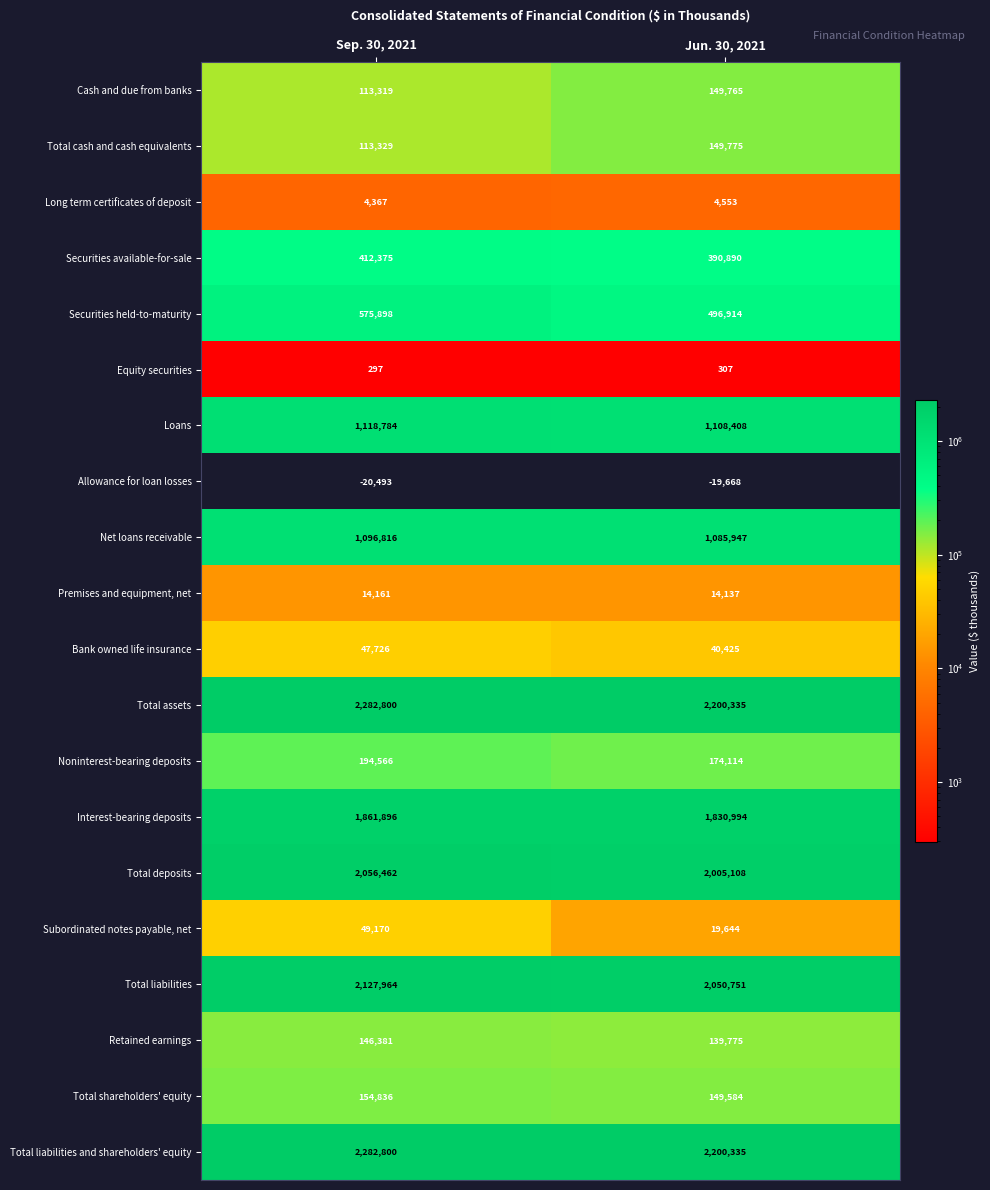

What is the difference between the highest and lowest values at Jun. 30, 2021?

2220003